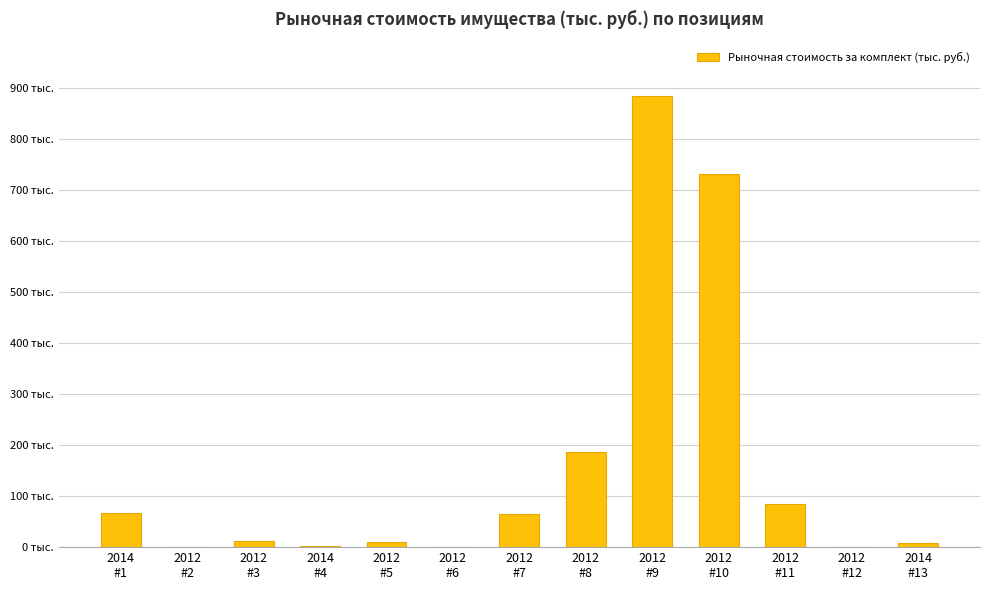

Approximately how many times larger is the value at 2012
#5 compared to 2012
#3?

0.9